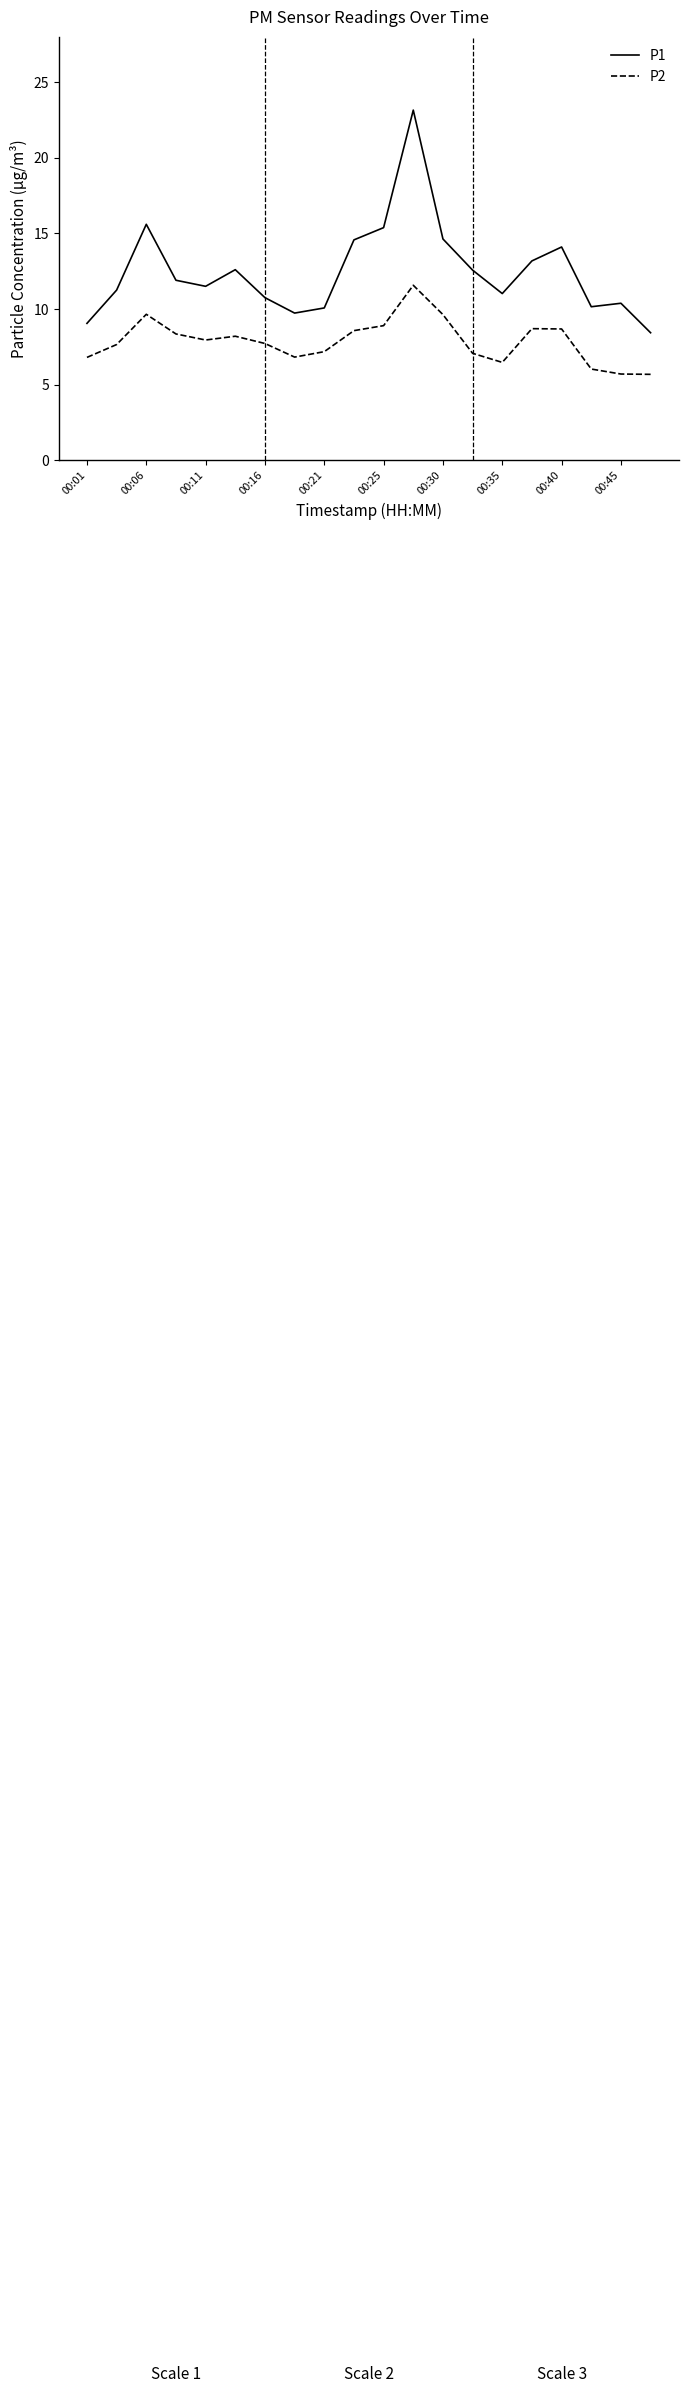

Which series has the largest total across all categories?

P1